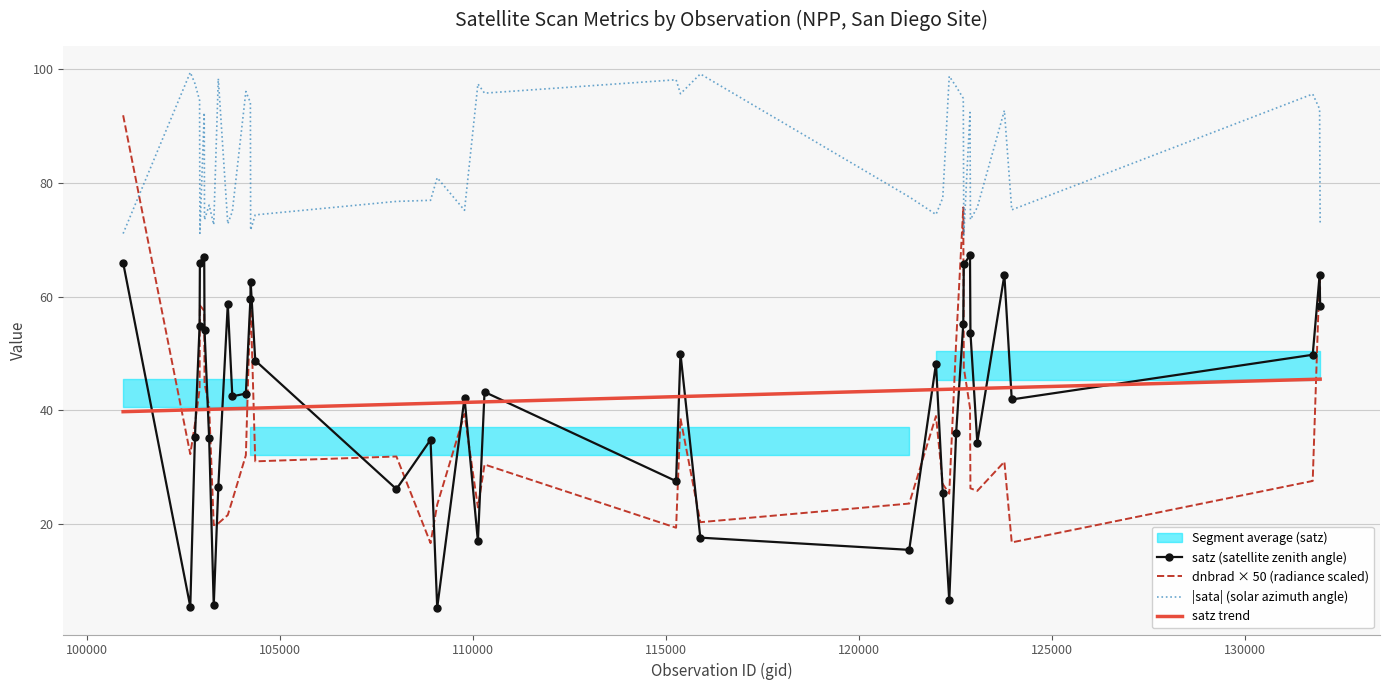

What is the minimum value for satz (satellite zenith angle)?

5.3